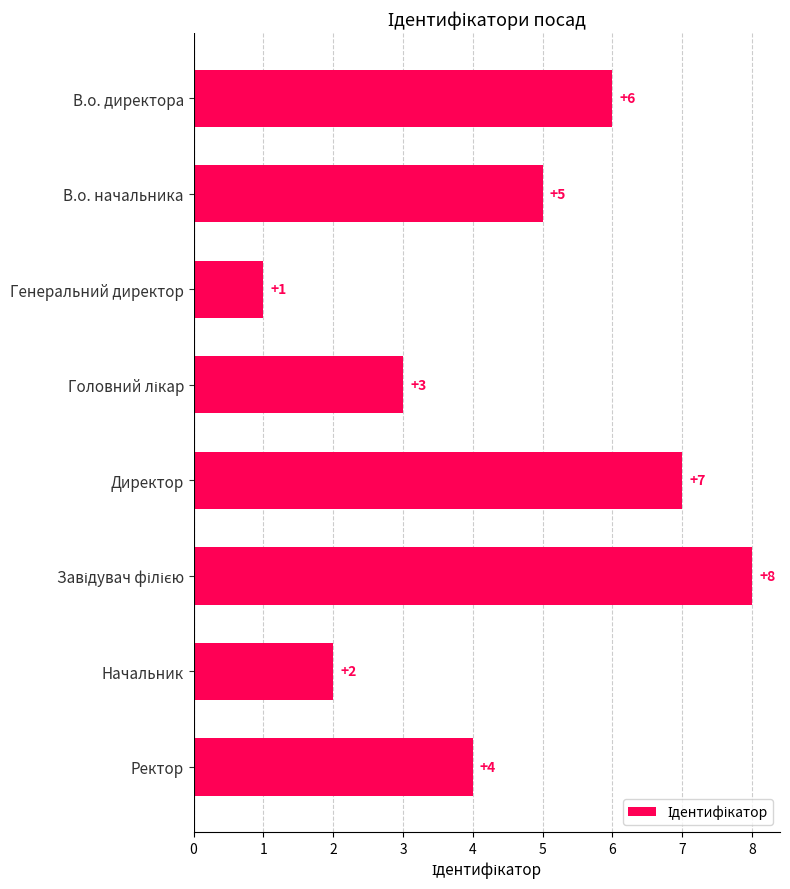

At which label is the value closest to 4?

Ректор